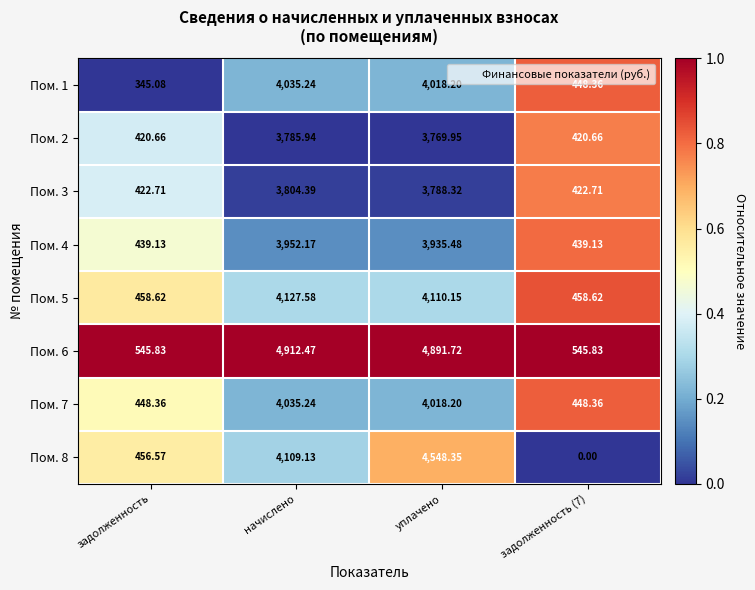

At which label is Пом. 2 closest to 2103?

уплачено